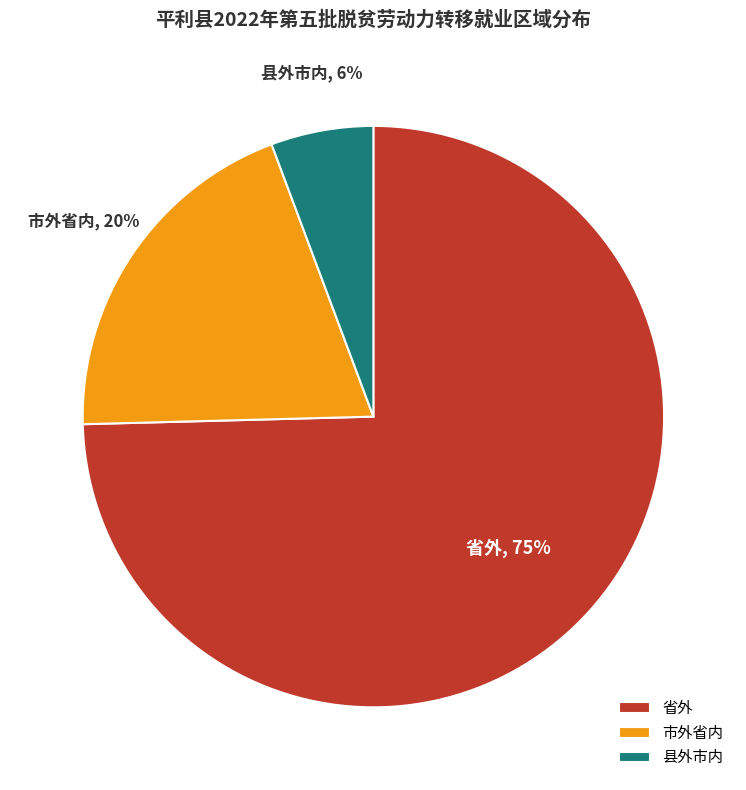

To the nearest percent, what is the combined percentage of 省外 and 市外省内?

94%